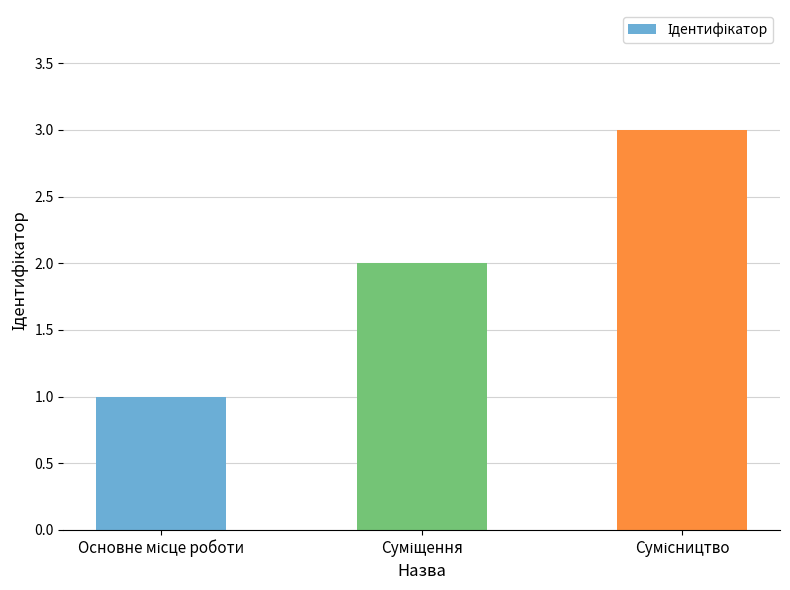

What is the sum of all values?

6